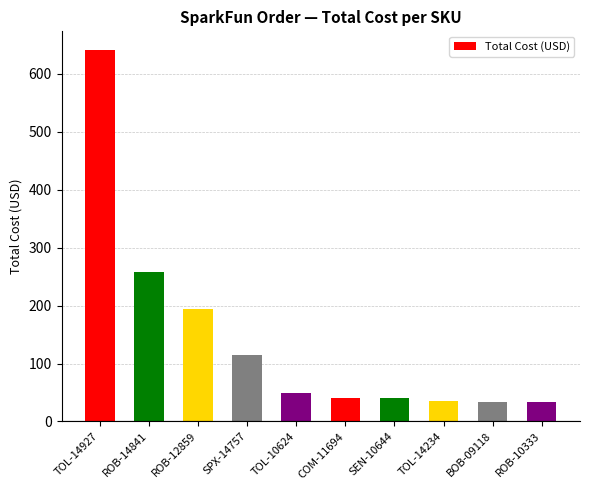

What is the ratio of the value at ROB-10333 to the value at SEN-10644?

0.8